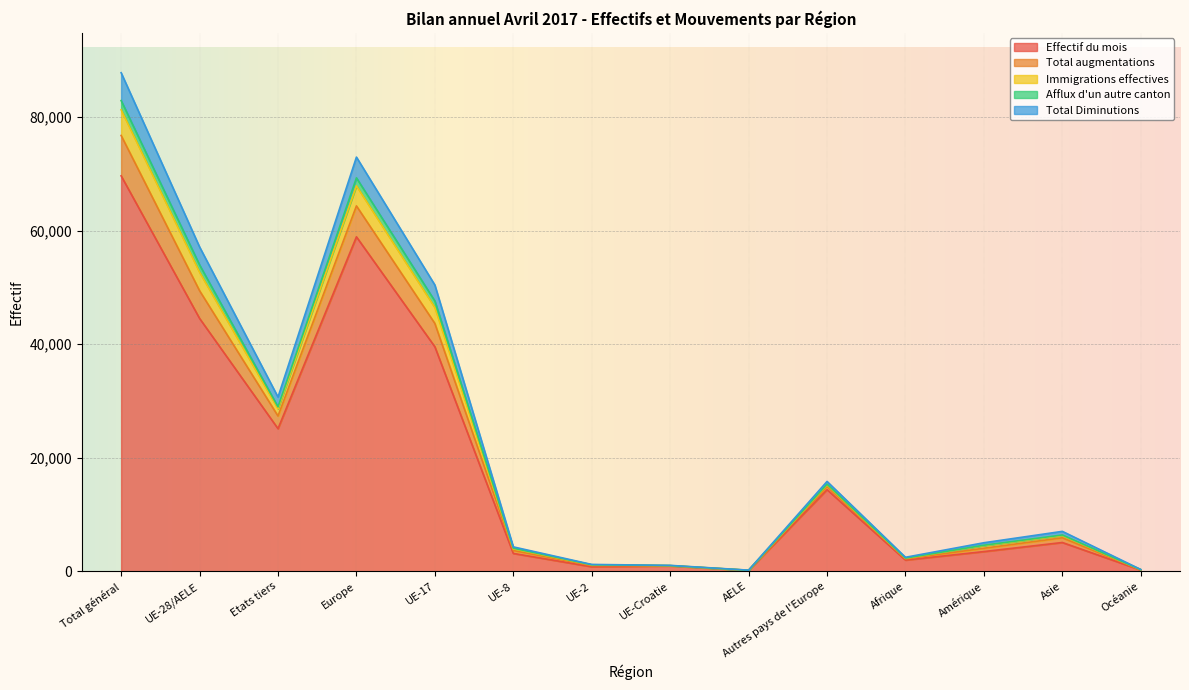

The Effectif du mois series shows 4875 at Amérique. True or false?

False